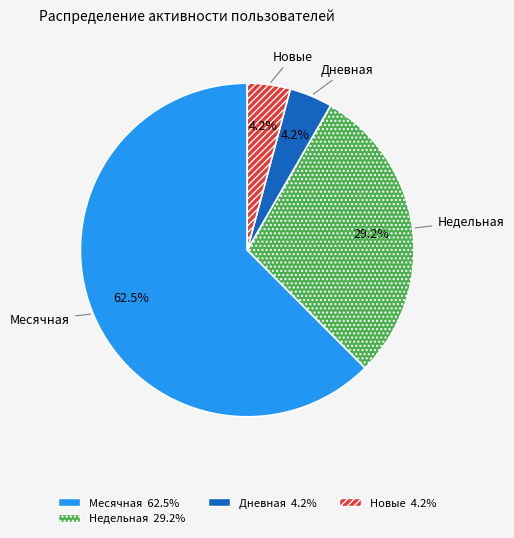

Does any single category account for the majority?

Yes